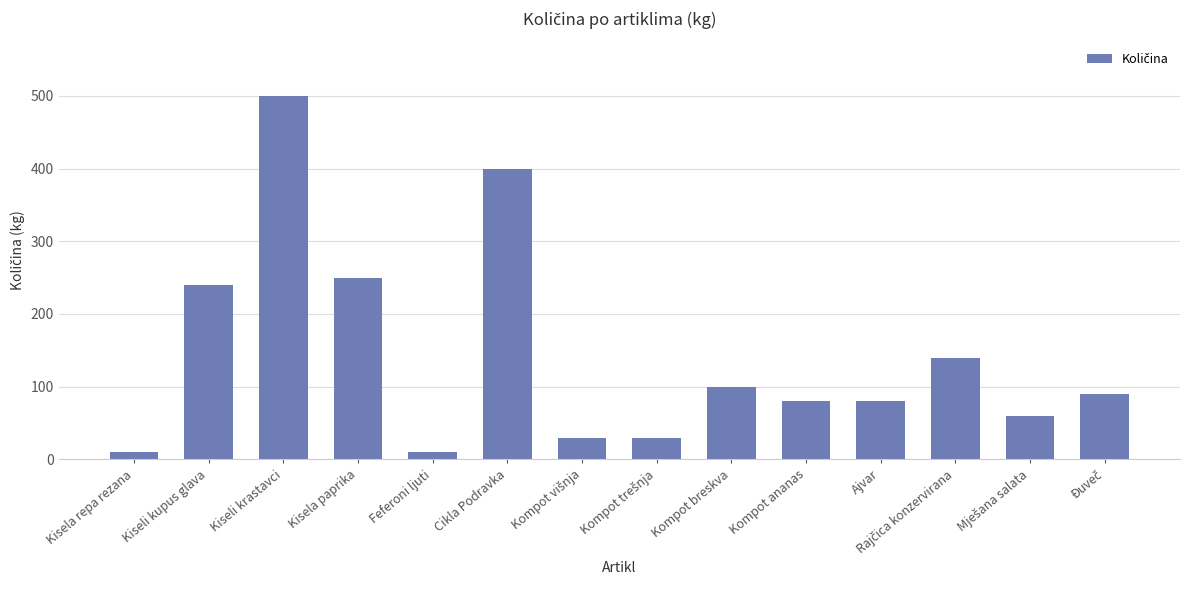

What is the difference between the maximum and minimum values?

490